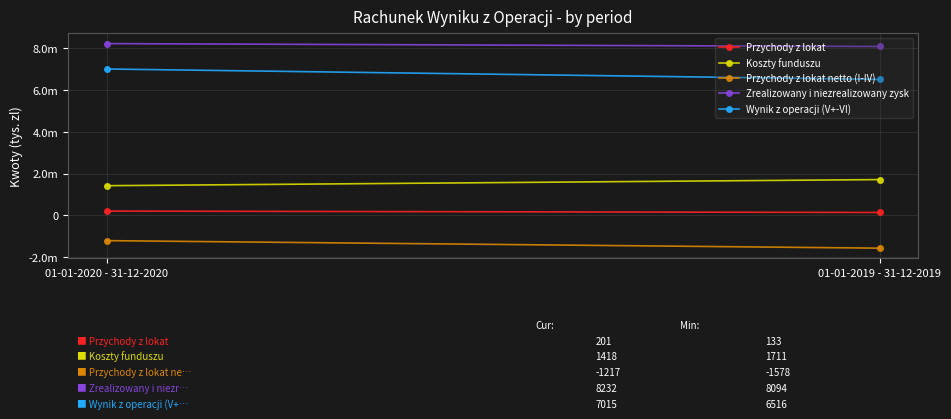

Reading left to right, what are all the values shown in this chart?

Przychody z lokat: 201	133
Koszty funduszu: 1418	1711
Przychody z lokat netto (I-IV): -1217	-1578
Zrealizowany i niezrealizowany zysk: 8232	8094
Wynik z operacji (V+-VI): 7015	6516